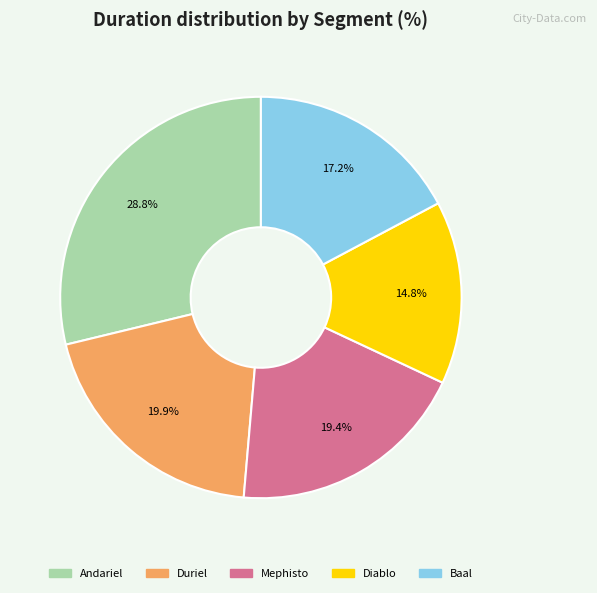

To the nearest percent, what percentage of the pie is Diablo?

15%